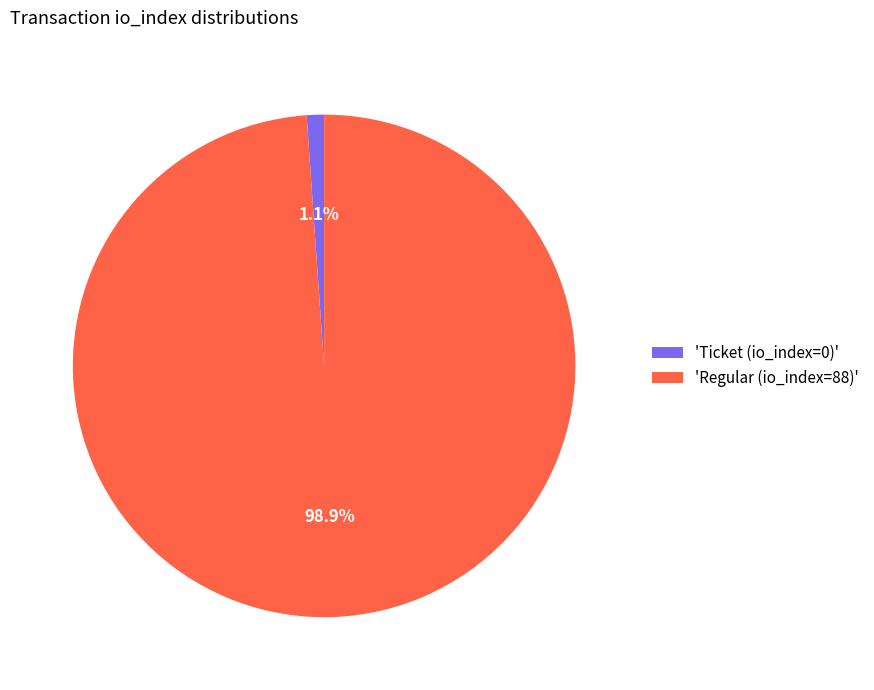

What is the largest slice in the pie chart?

'Regular (io_index=88)'